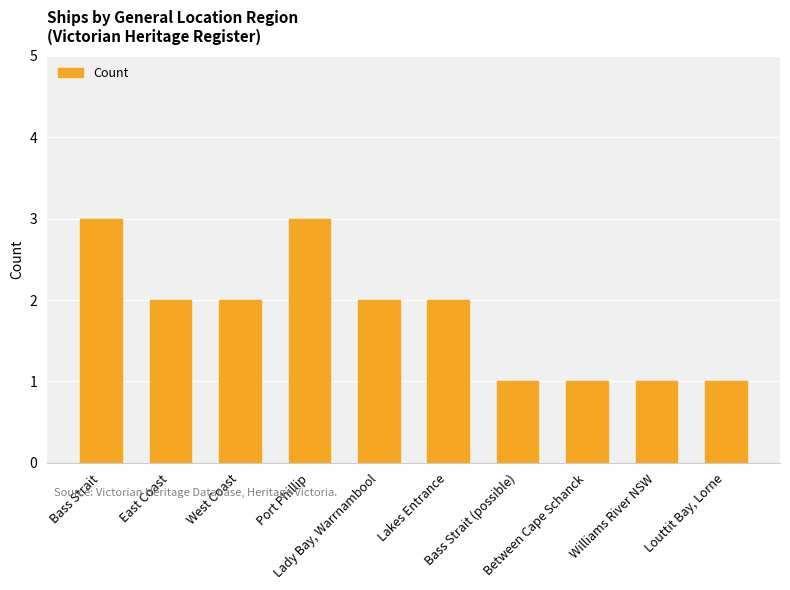

True or false: the data shows 2 at Lady Bay, Warrnambool.

True